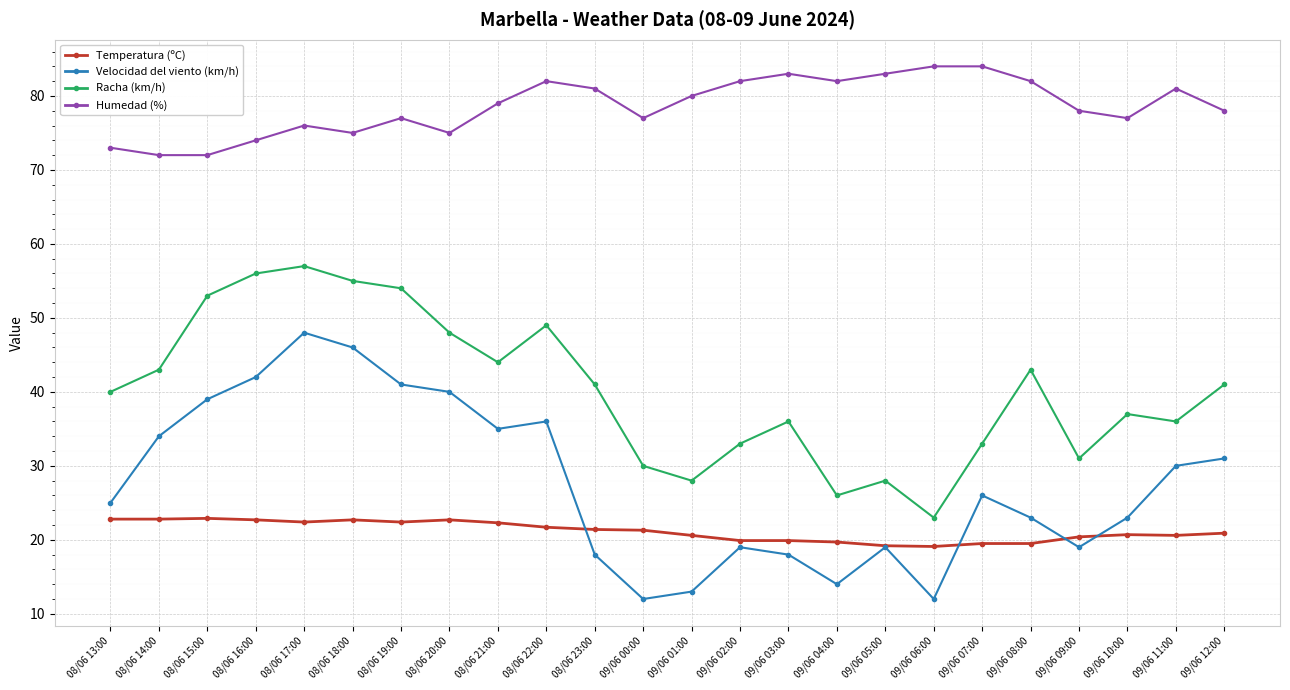

Does the chart display data point markers on the line(s)?

Yes